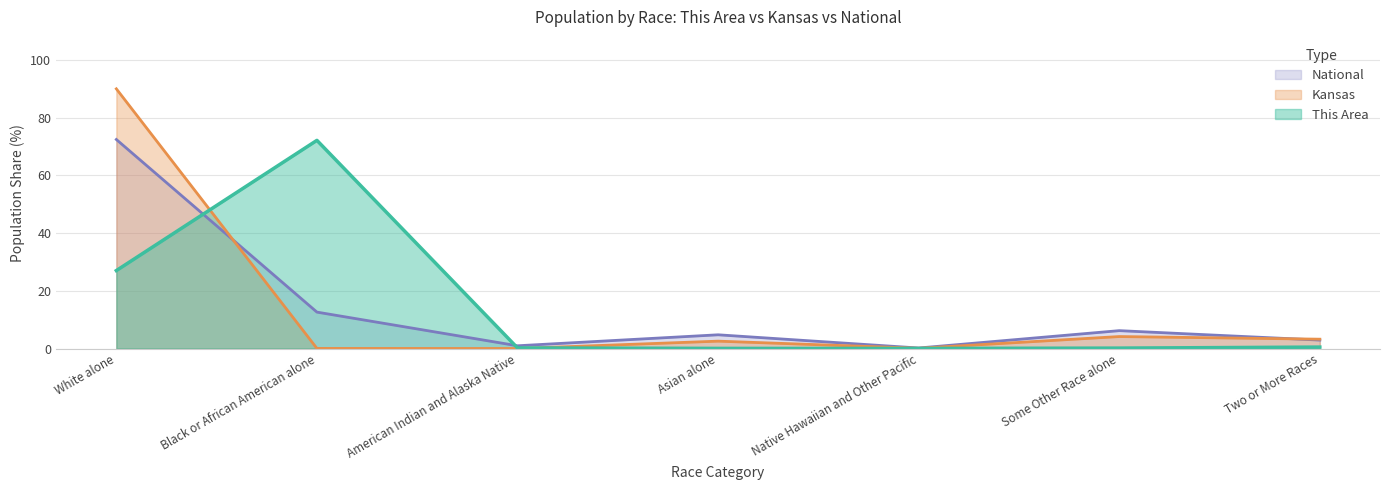

Count the number of data series in this chart.

3